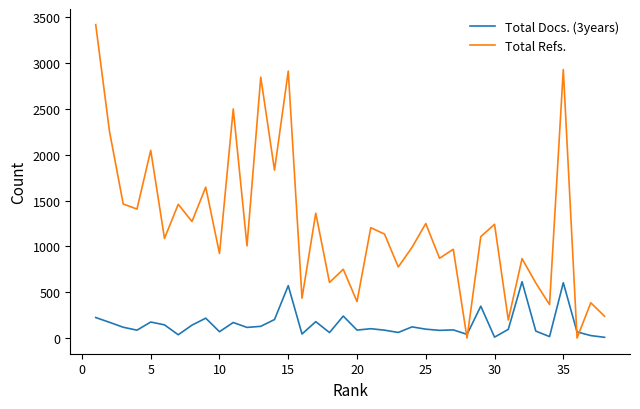

What is the lowest value of the Total Docs. (3years) series?

8